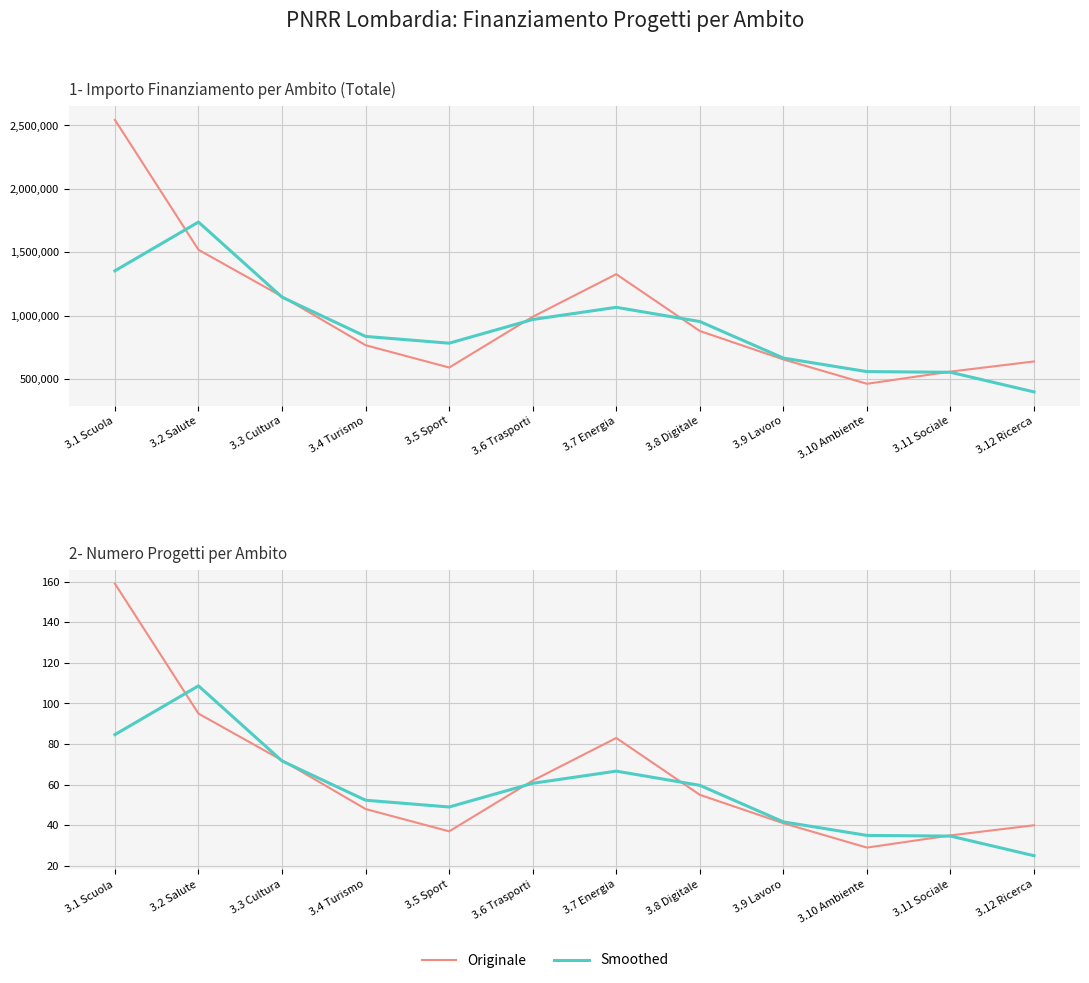

What is the spread (max minus min) of values at 3.4 Turismo?

837285.3